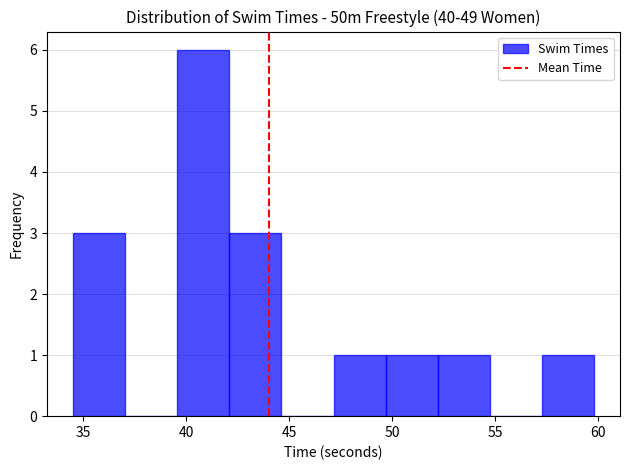

What is the height of the bar covering 47.0 to 49.5 on the x-axis? Neither the bar edges nor the heights are printed on the chart, so give them approximately, as read against the axes.

1